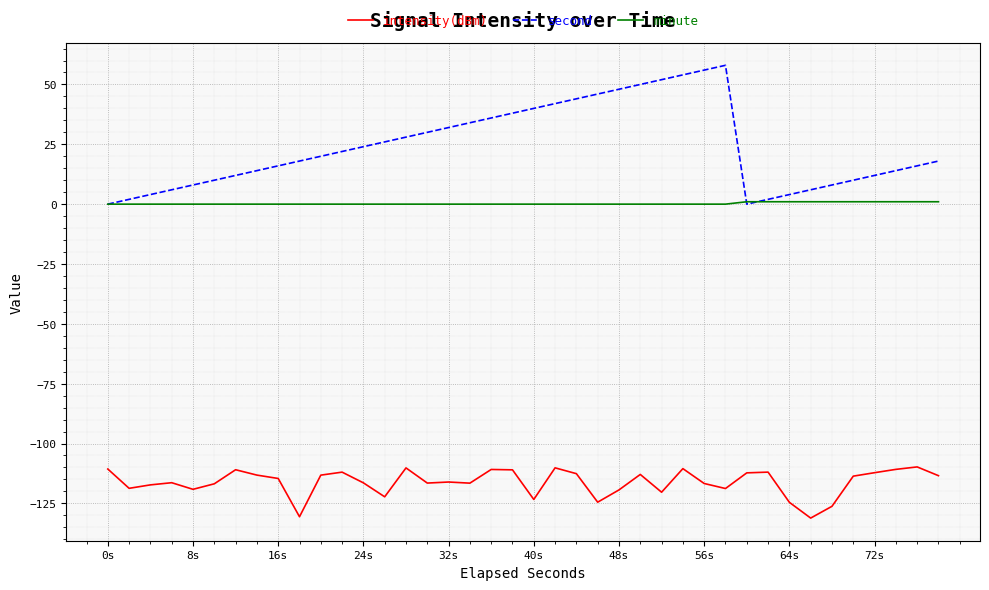

What is the lowest value of the intensity(dBm) series?

-131.1